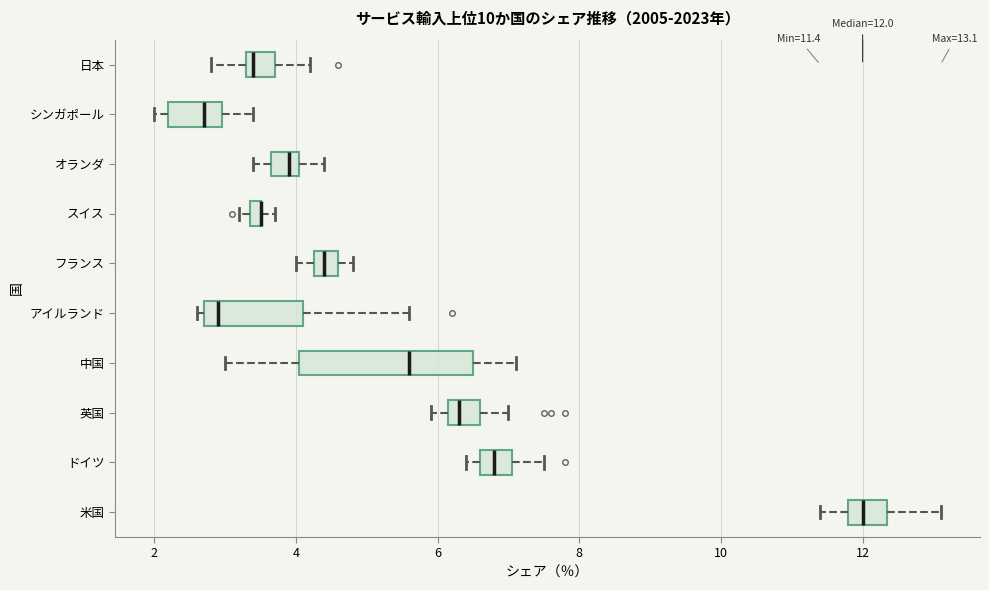

Which box is the widest, from its left edge to its right edge?

中国